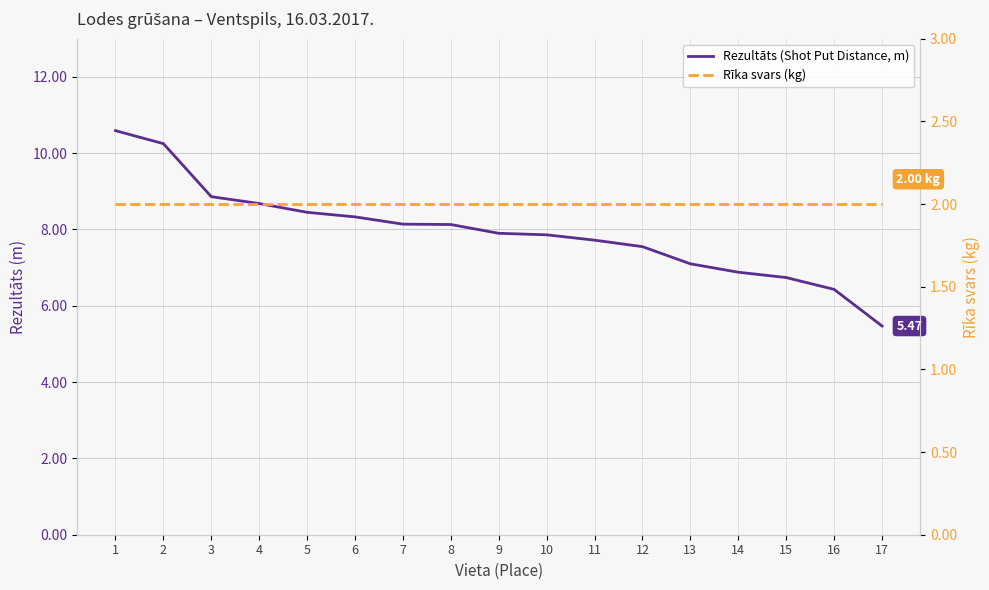

What is the approximate value of Rezultāts (Shot Put Distance, m) at 11?

7.7